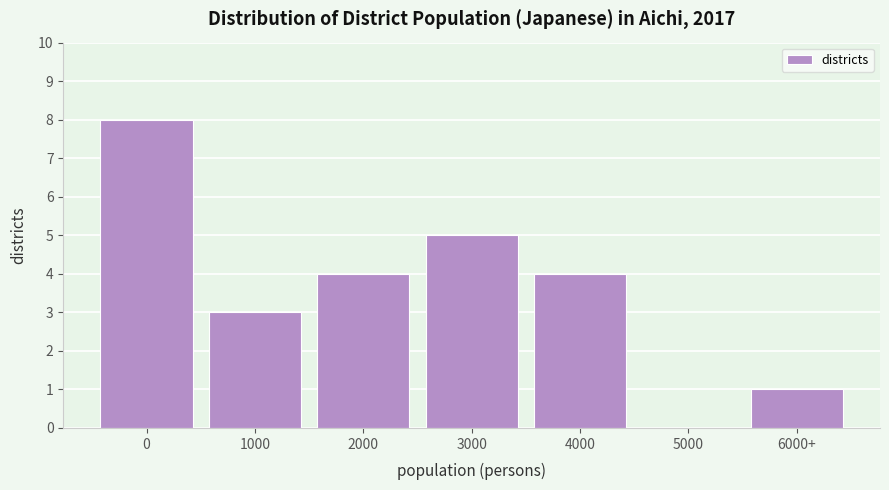

Reading left to right, list all the values displayed in this chart.

0=8	1000=3	2000=4	3000=5	4000=4	5000=0	6000+=1